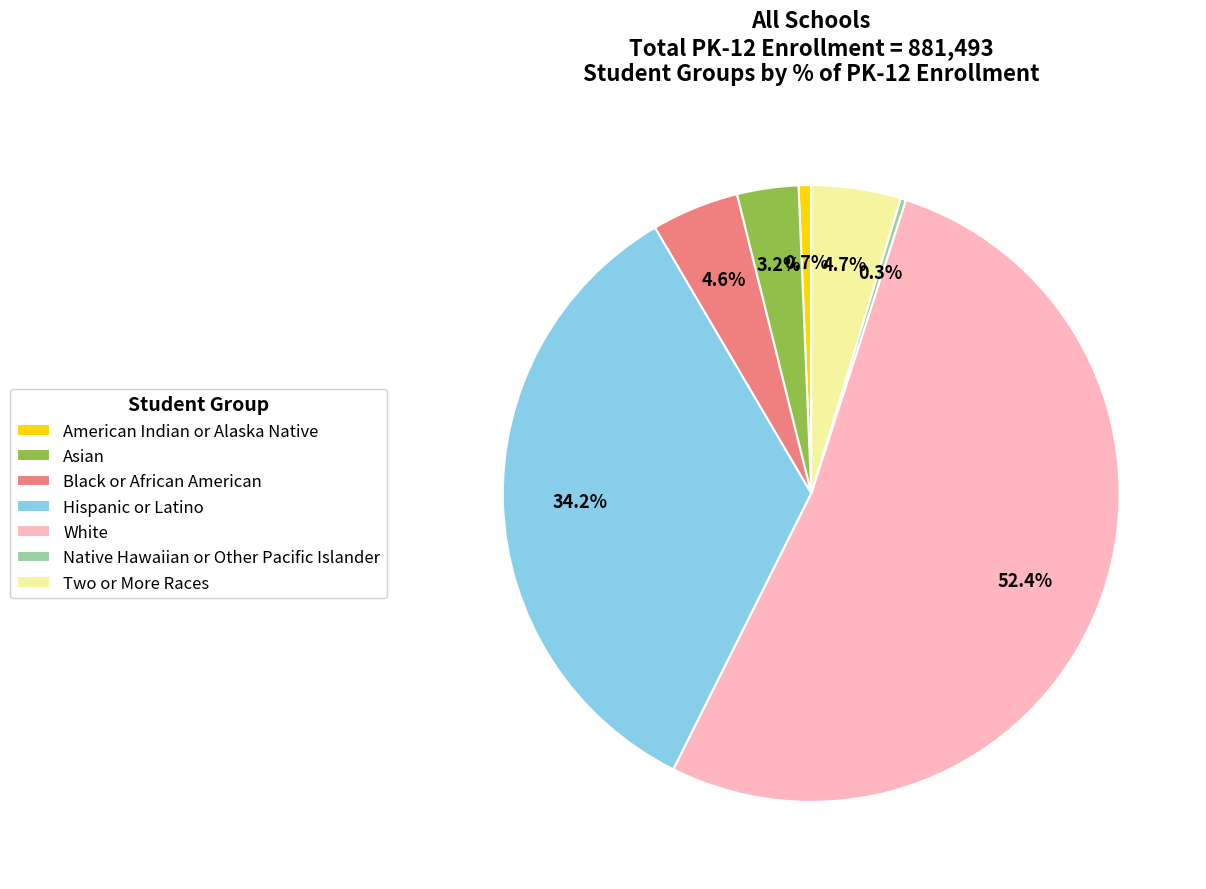

Which has a higher value, Two or More Races or White?

White